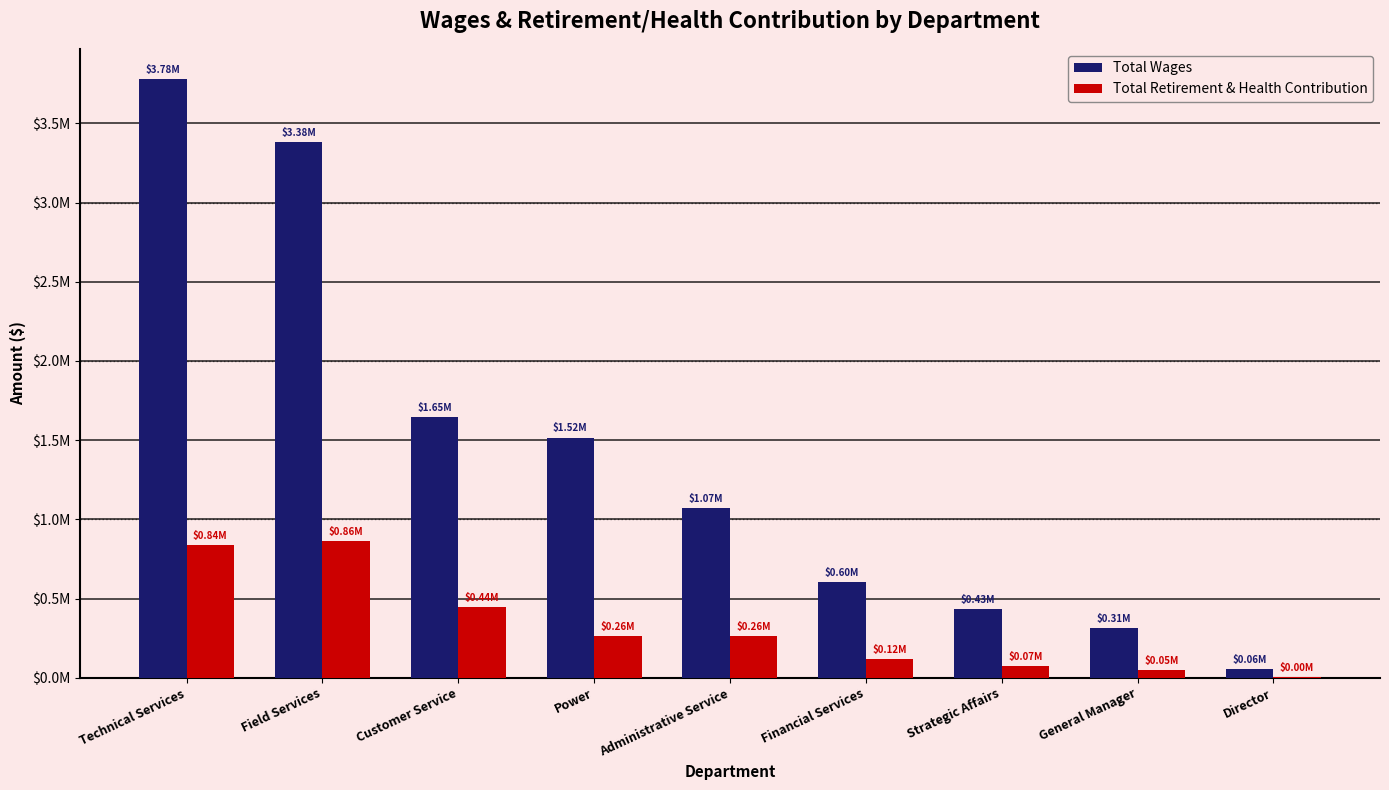

Rank the categories by Total Retirement & Health Contribution value from lowest to highest.

Director, General Manager, Strategic Affairs, Financial Services, Administrative Service, Power, Customer Service, Technical Services, Field Services